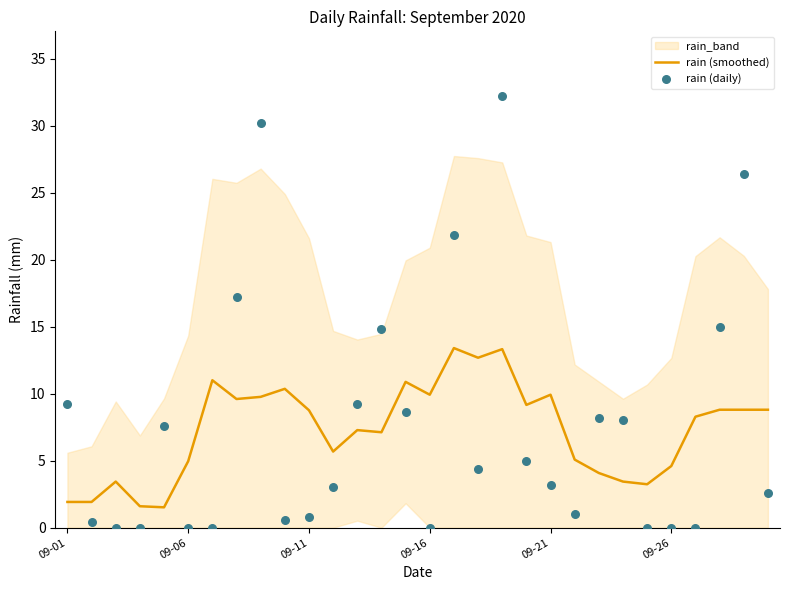

At how many categories does at least one series exceed 9?

16